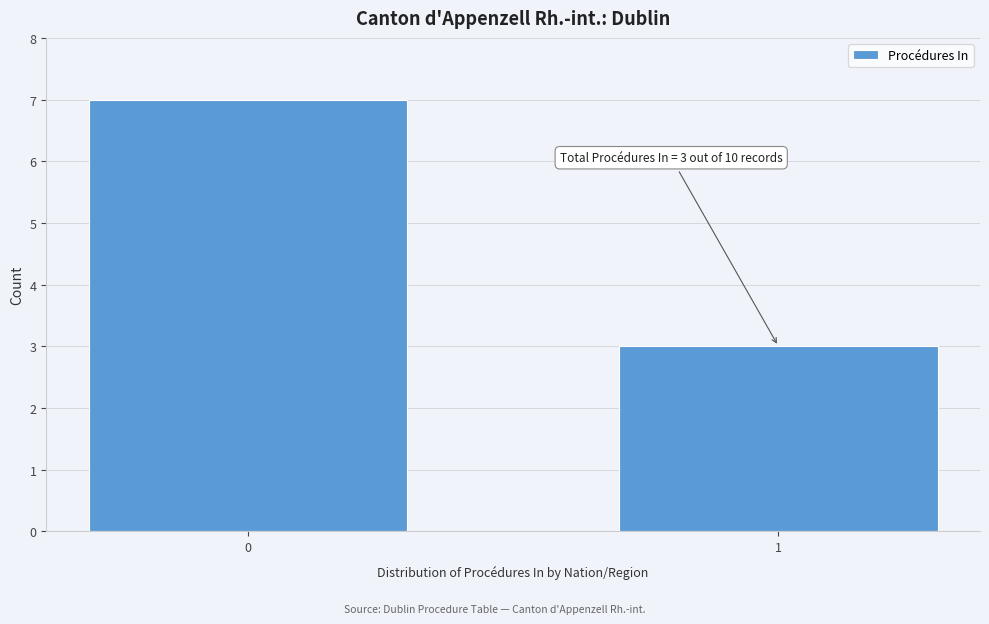

Reading left to right, what are all the values shown in this chart?

0=7	1=3